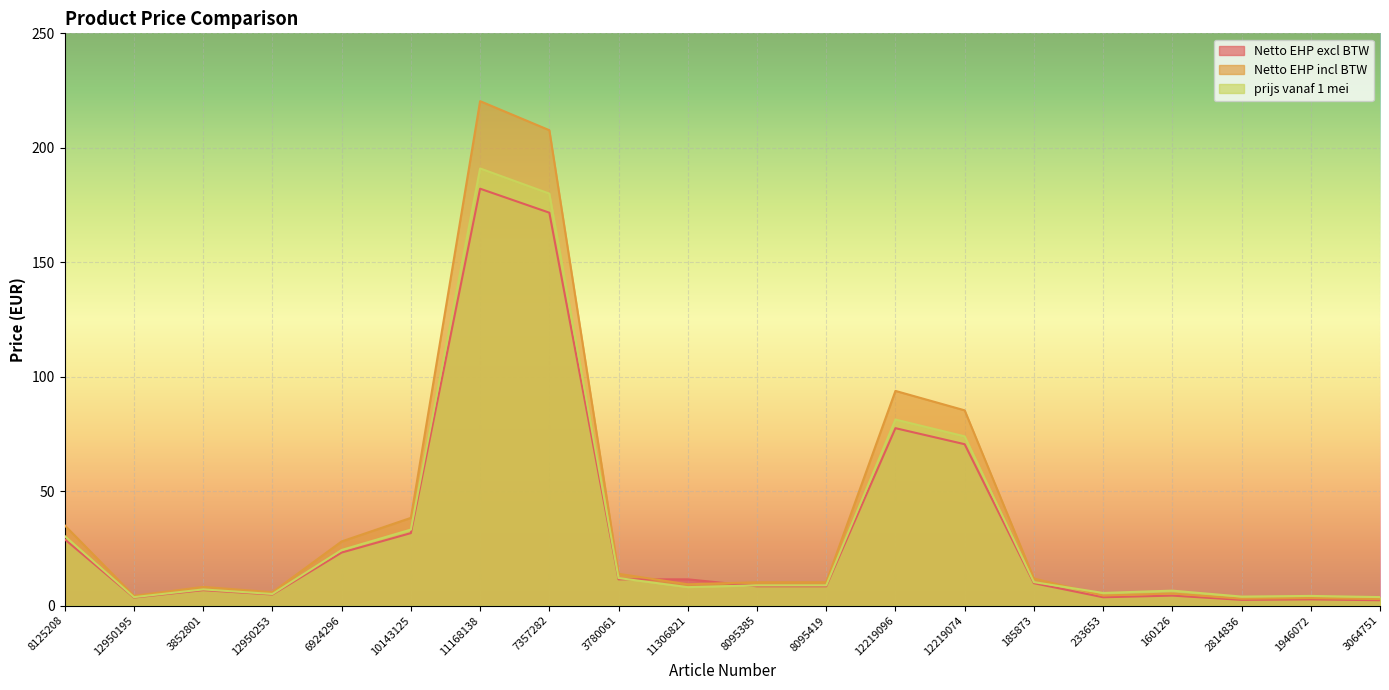

Rank the series at 3852801 from highest to lowest value.

Netto EHP incl BTW, prijs vanaf 1 mei, Netto EHP excl BTW